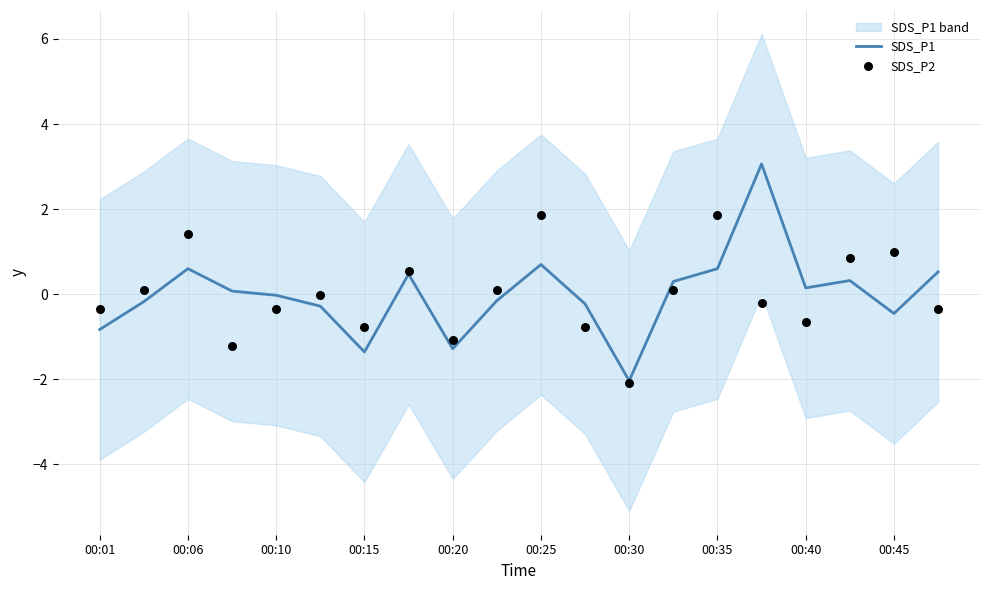

Which series has the largest total across all categories?

SDS_P1